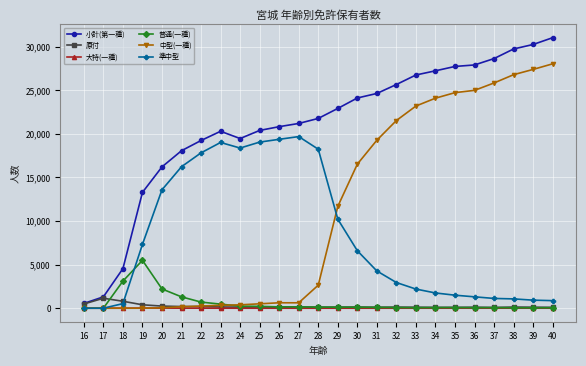

After their last crossing, which series has the higher values: 中型(一種) or 大特(一種)?

中型(一種)